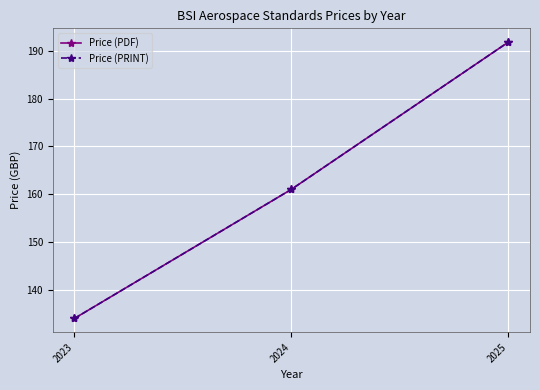

Does the chart display data point markers on the line(s)?

Yes